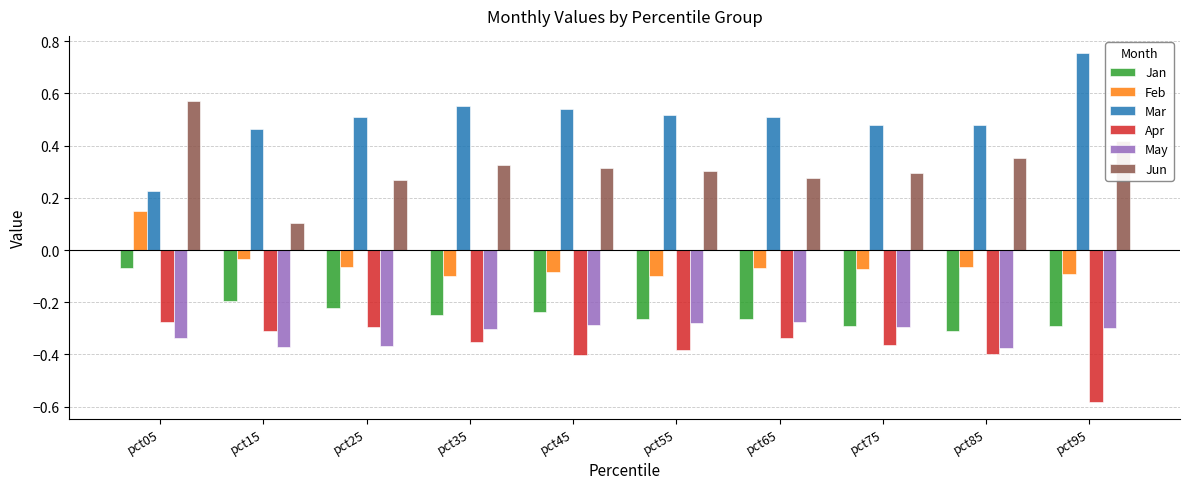

What is the spread (max minus min) of values at pct45?

0.9